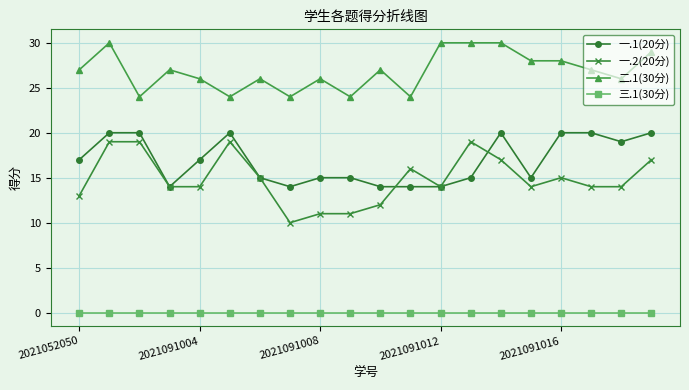

After their last crossing, which series has the higher values: 一.2(20分) or 一.1(20分)?

一.1(20分)